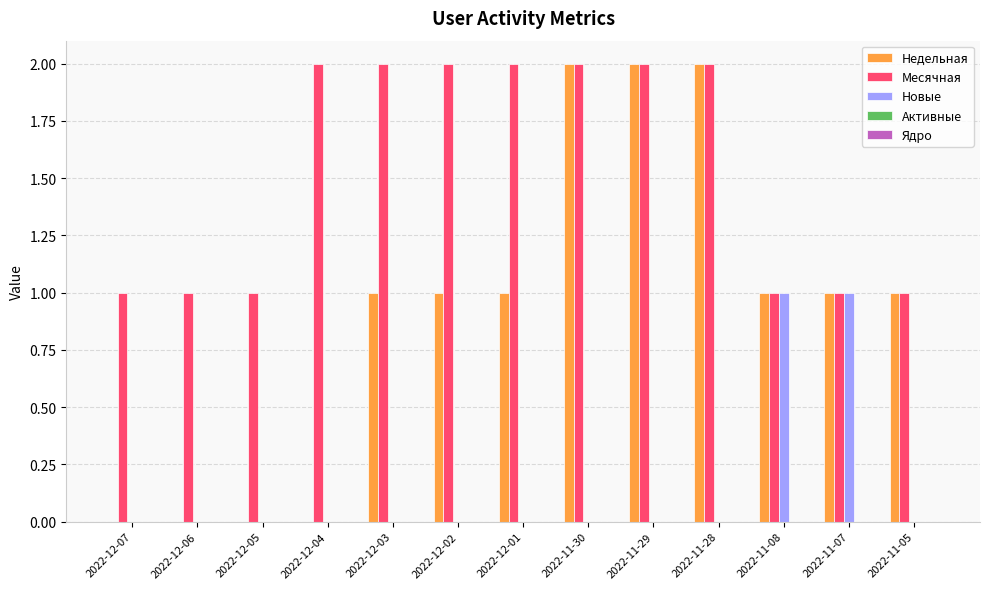

What is the sum of the Месячная values at 2022-11-28 and 2022-11-30?

4